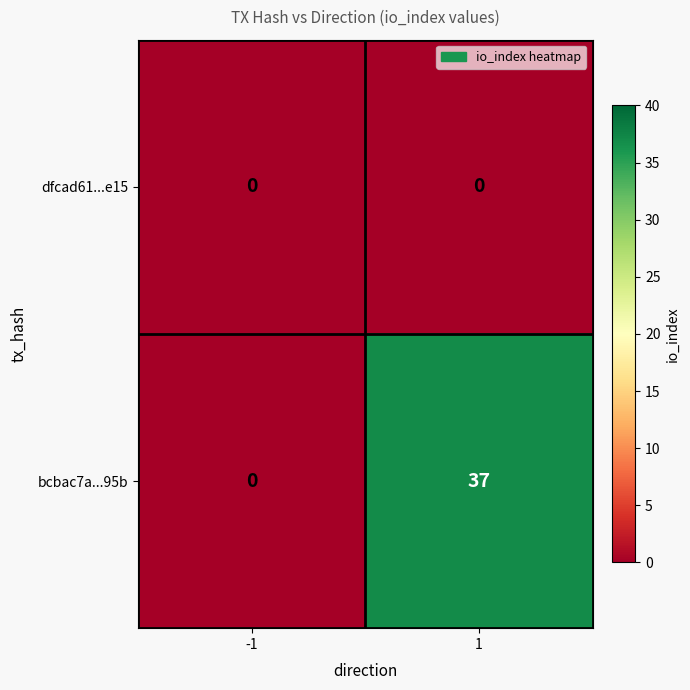

List the series in order of their peak value, lowest first.

dfcad61...e15, bcbac7a...95b